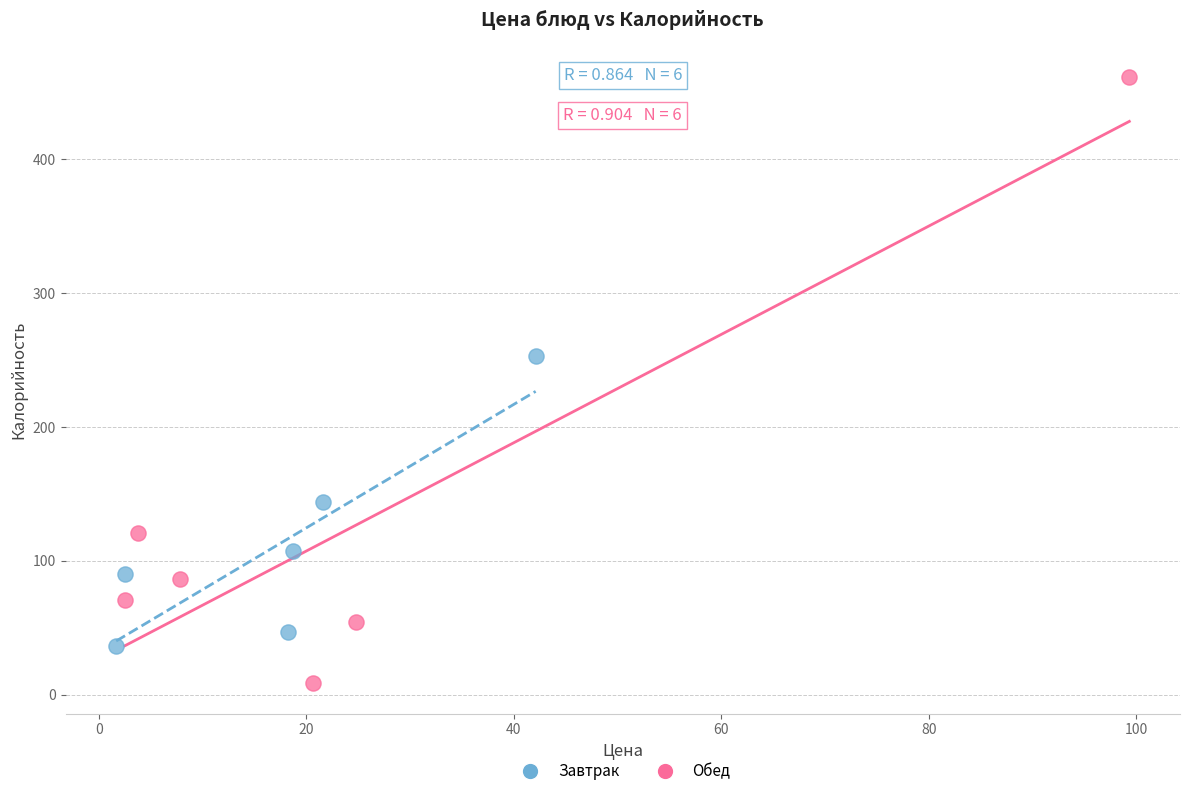

Which series reaches the minimum Y coordinate?

Обед